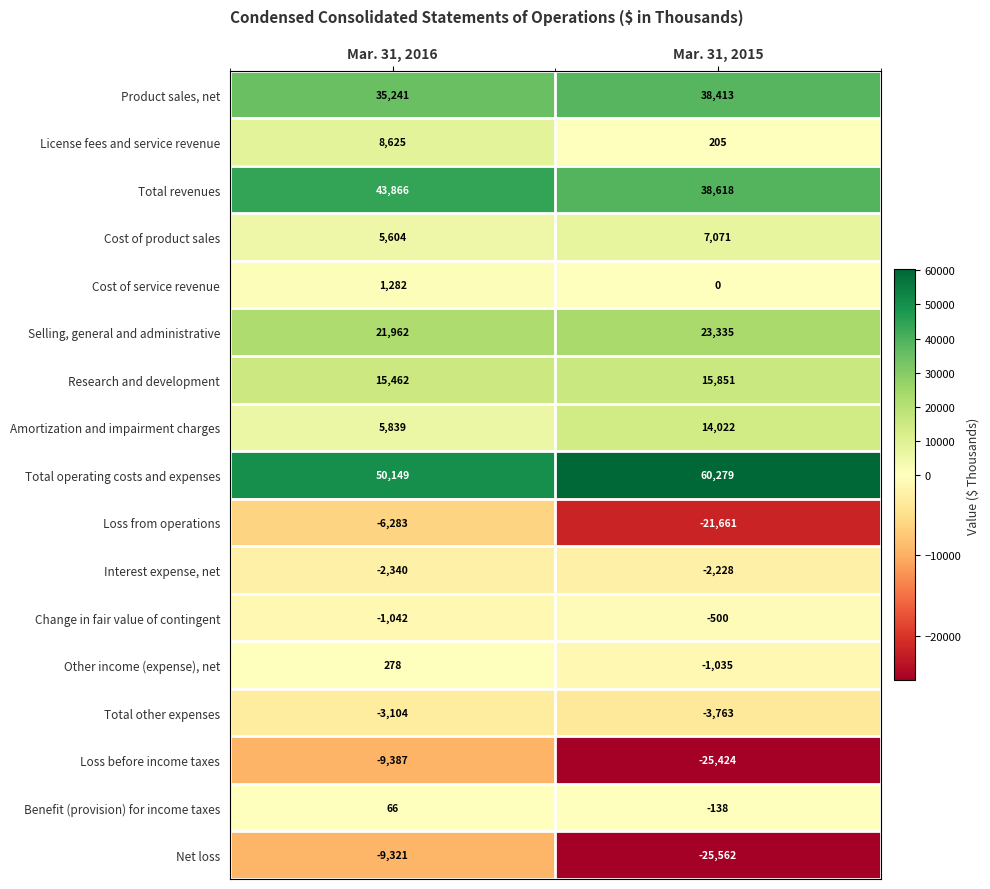

What is the difference between the Loss before income taxes values at Mar. 31, 2016 and Mar. 31, 2015?

16037